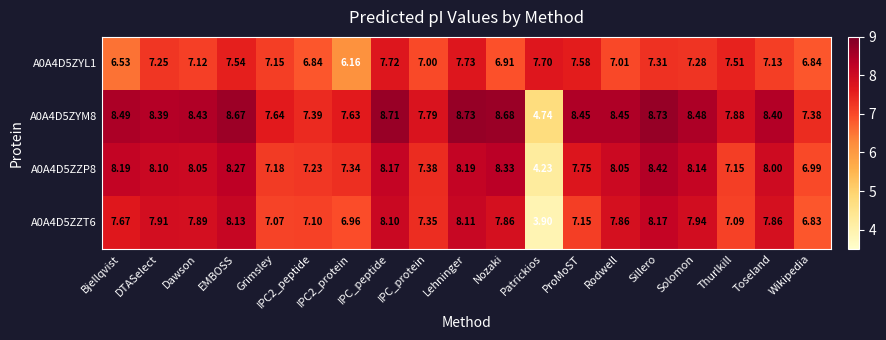

Where does the A0A4D5ZZT6 series first go above 7?

Bjellqvist